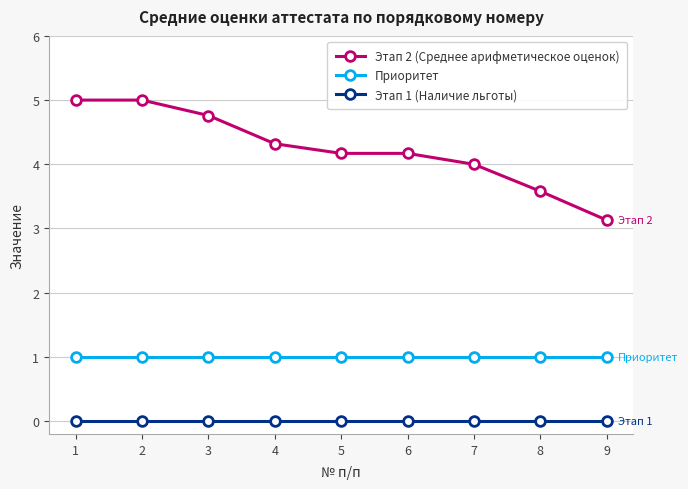

Is this an area chart (filled region under the line)?

No